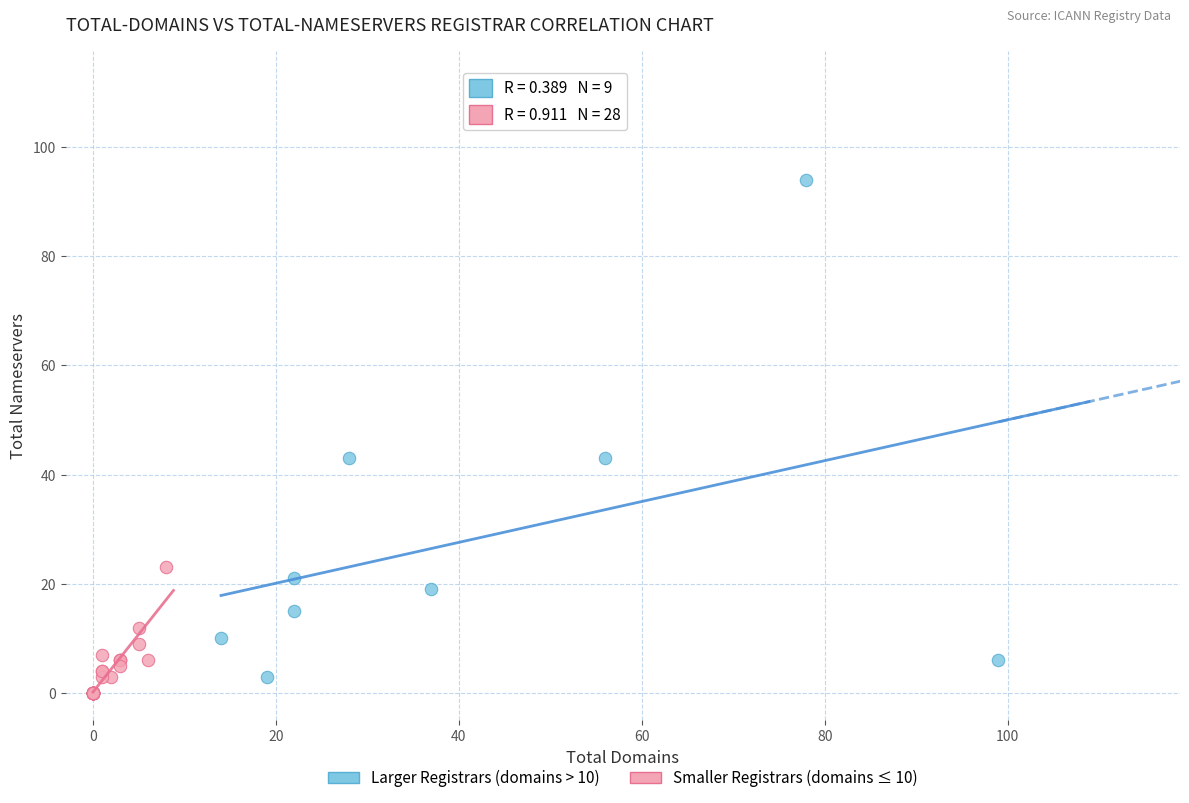

What are all the series names shown in the legend?

Larger Registrars (domains > 10), Smaller Registrars (domains ≤ 10)